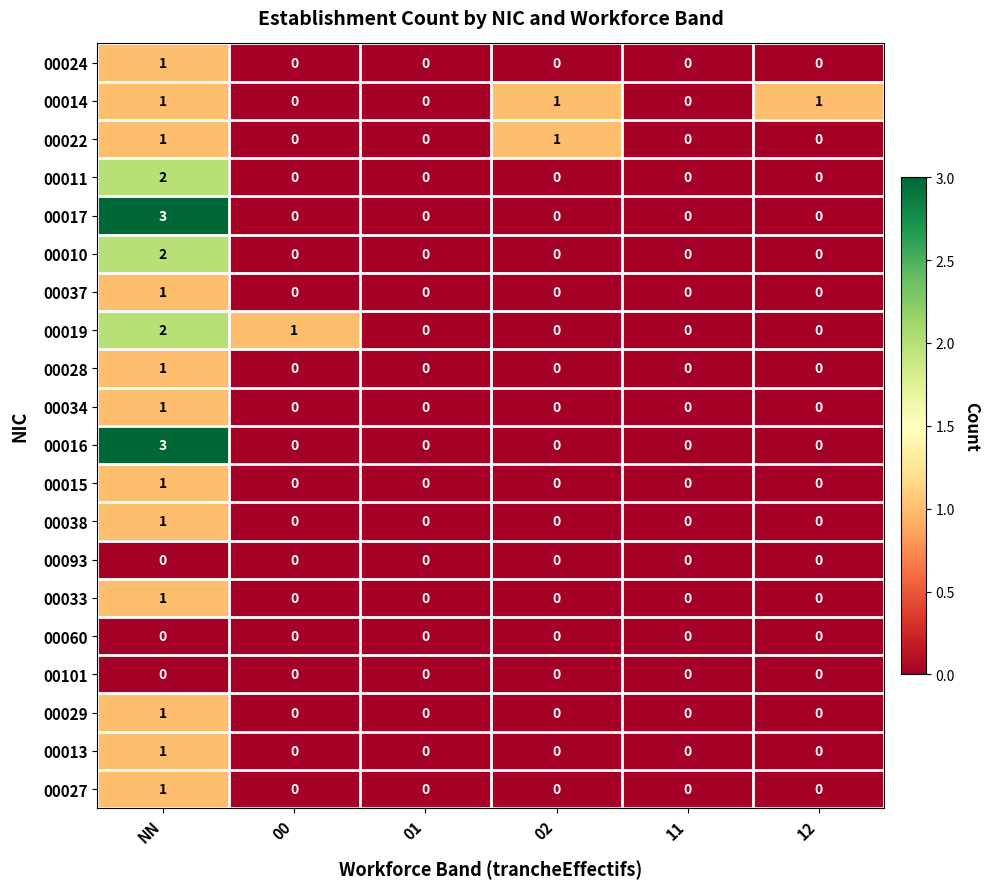

True or false: 00038 has a value of -1 at 11.

False